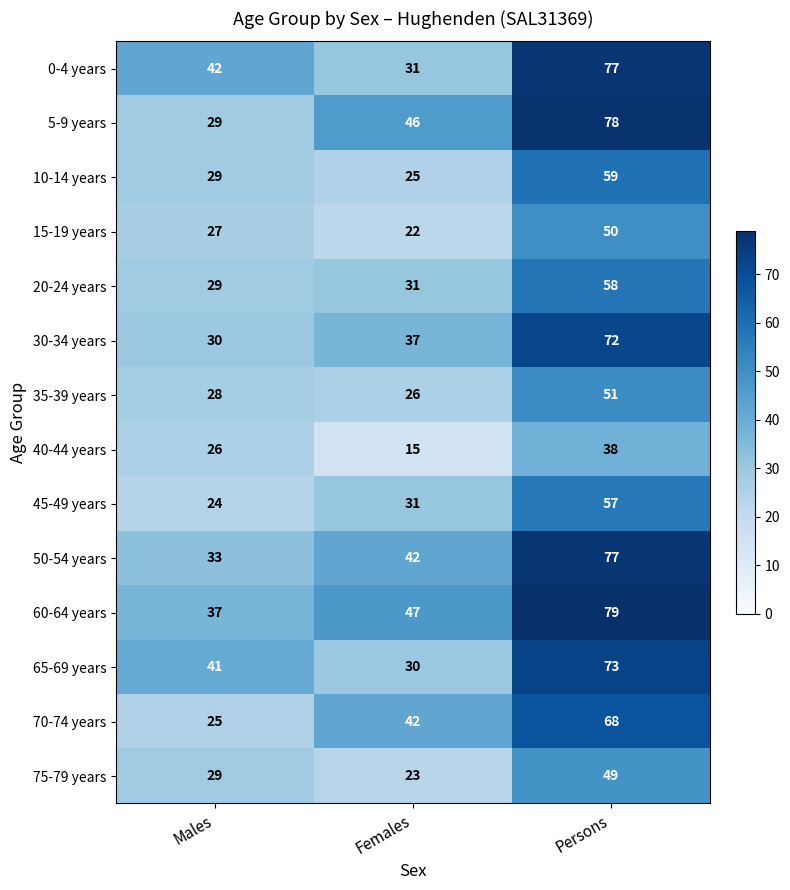

What is the difference between the highest and lowest values at Females?

32